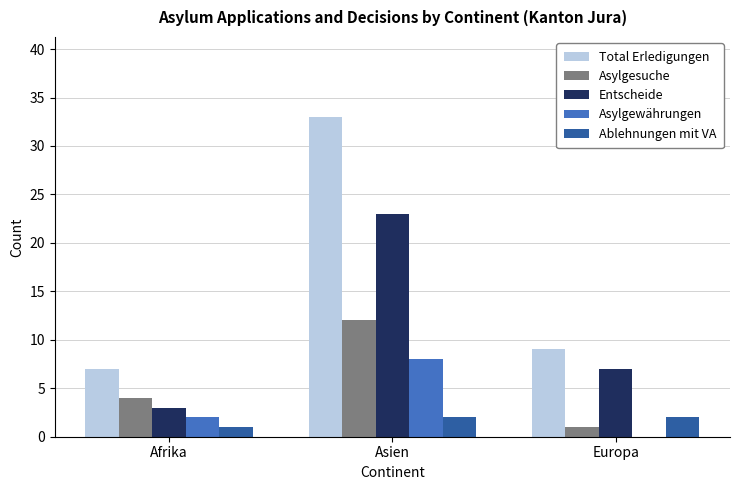

Count the number of data series in this chart.

5